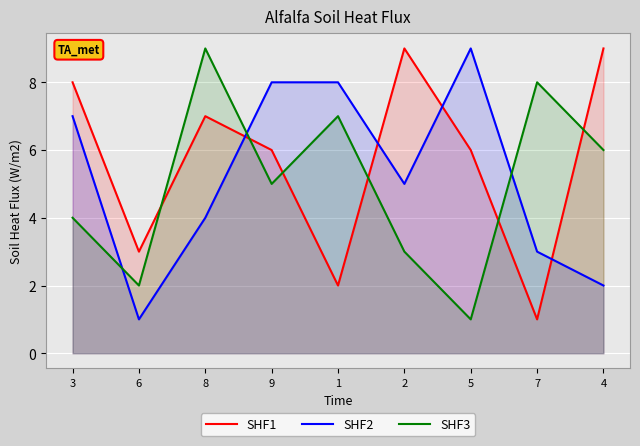

Which category has the lowest value in the SHF2 series?

6